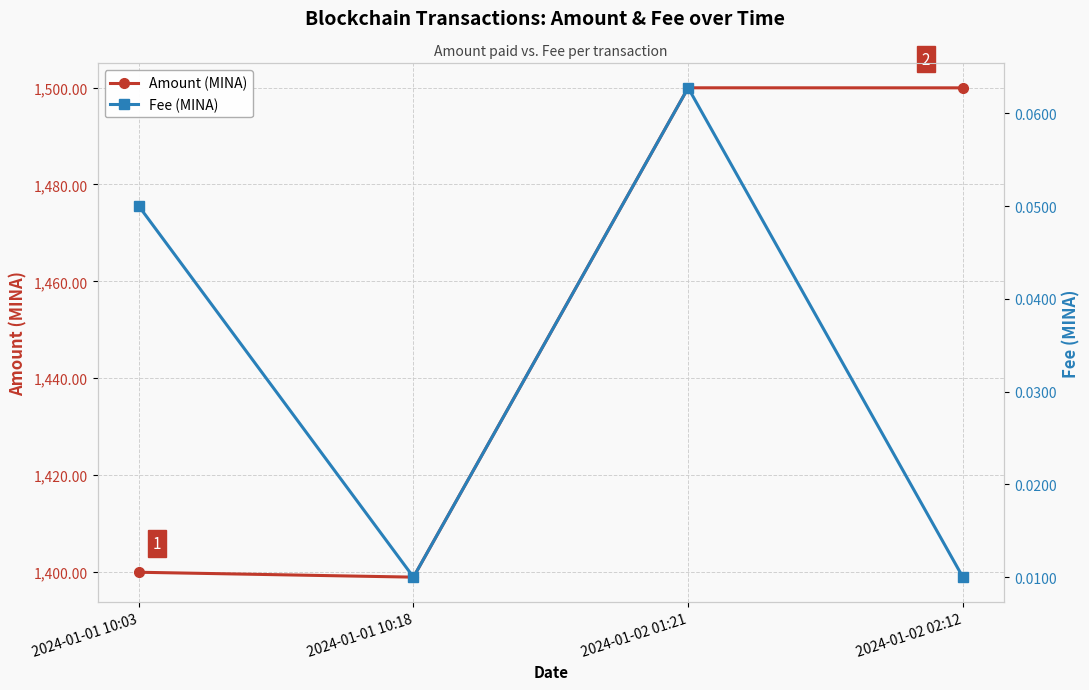

Count the number of categories in the chart.

4